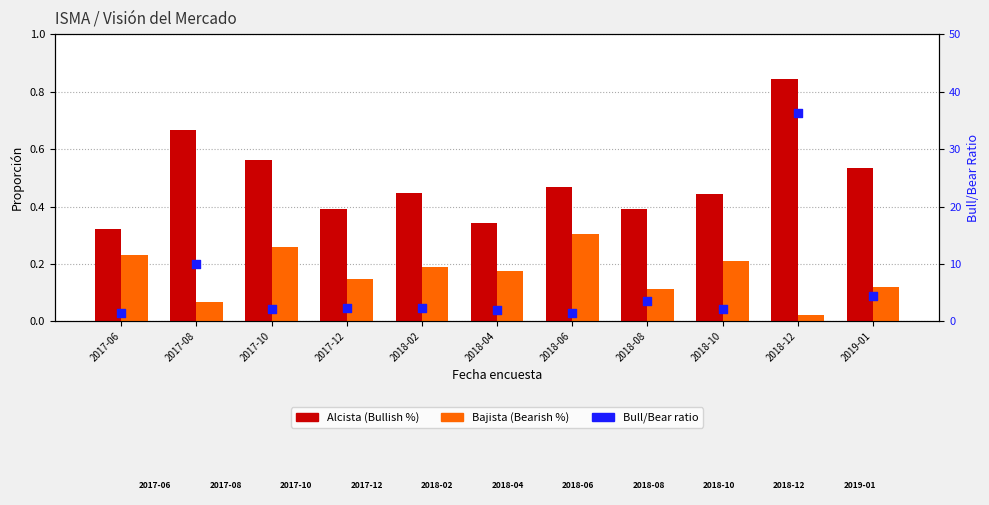

What is the total value across all series at 2018-08?

4.0